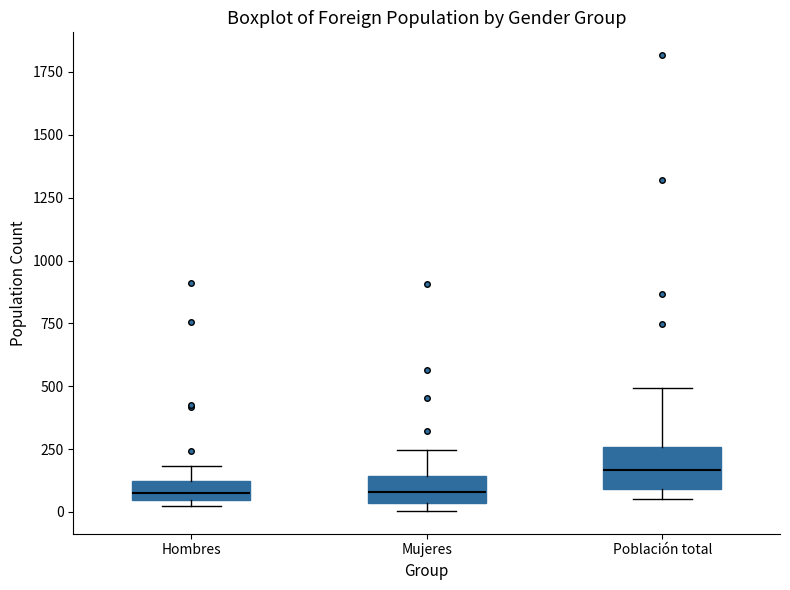

Where is the lower edge of the box for Población total on the y-axis? The values are not printed on the chart, so give them approximately, as read against the axis.

100